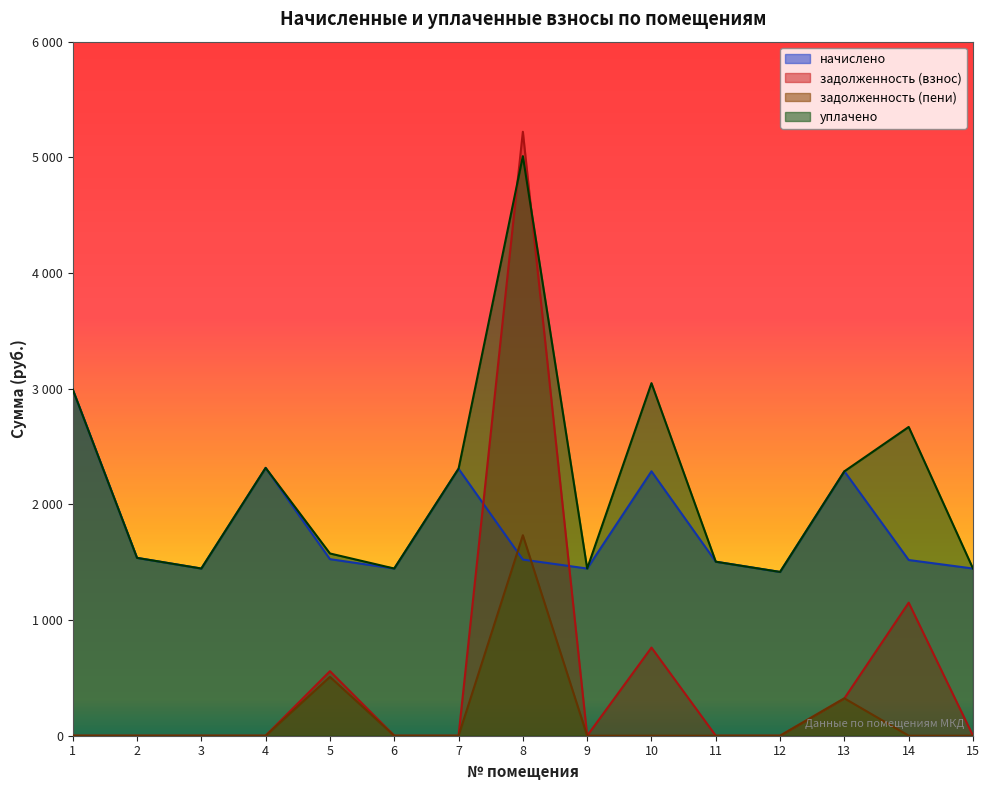

The value of начислено at 1 is 2993.8. True or false?

True